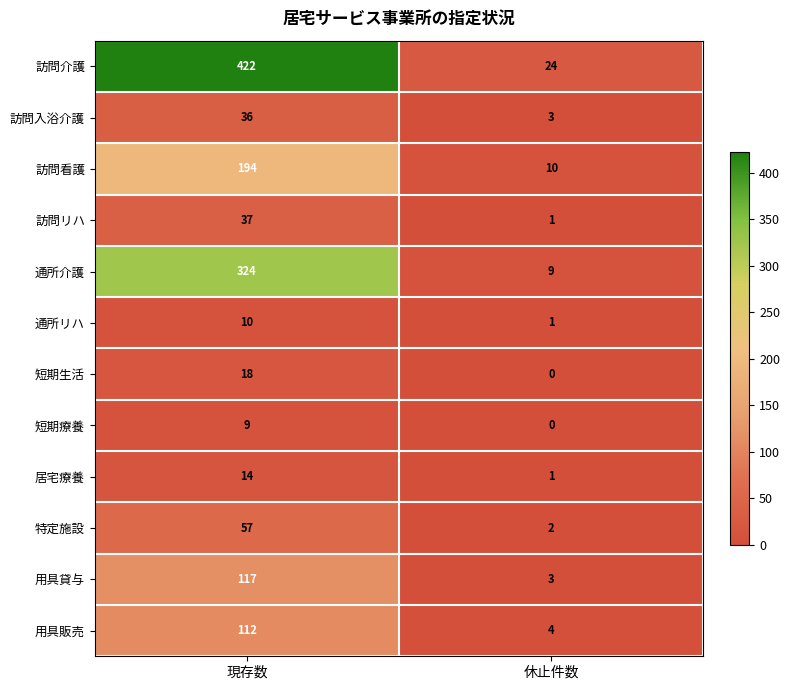

What is the total value across all series at 休止件数?

58